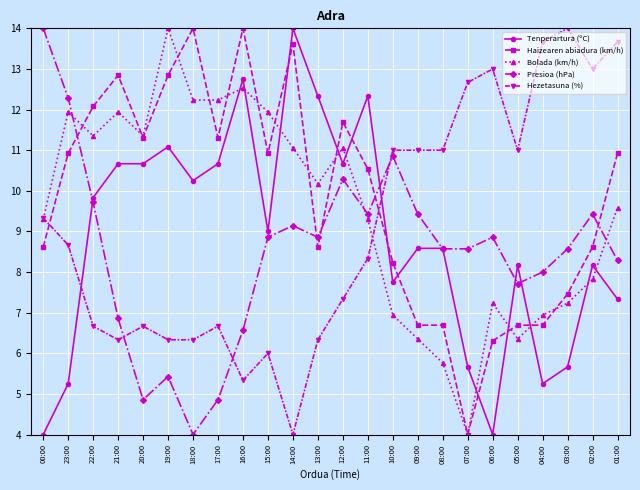

Rank the series by their average value, from lowest to highest.

Presioa (hPa), Tenperartura (ºC), Hezetasuna (%), Bolada (km/h), Haizearen abiadura (km/h)